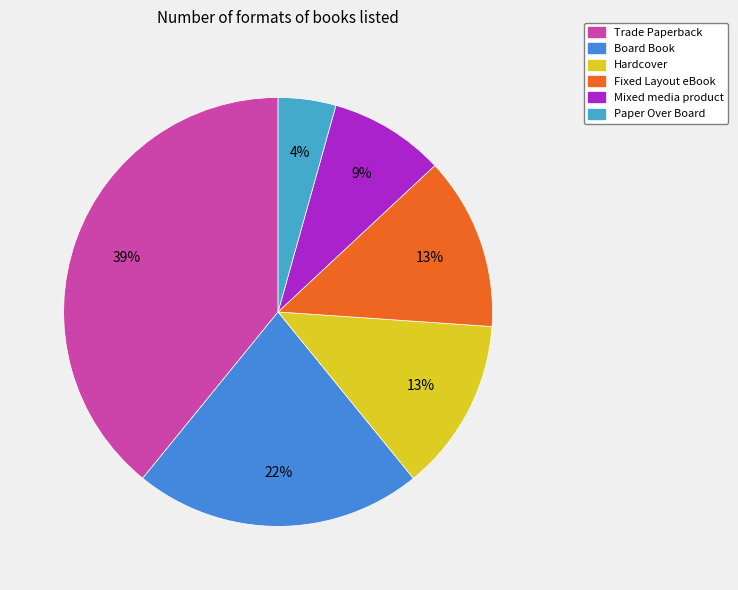

How many segments does this pie chart have?

6